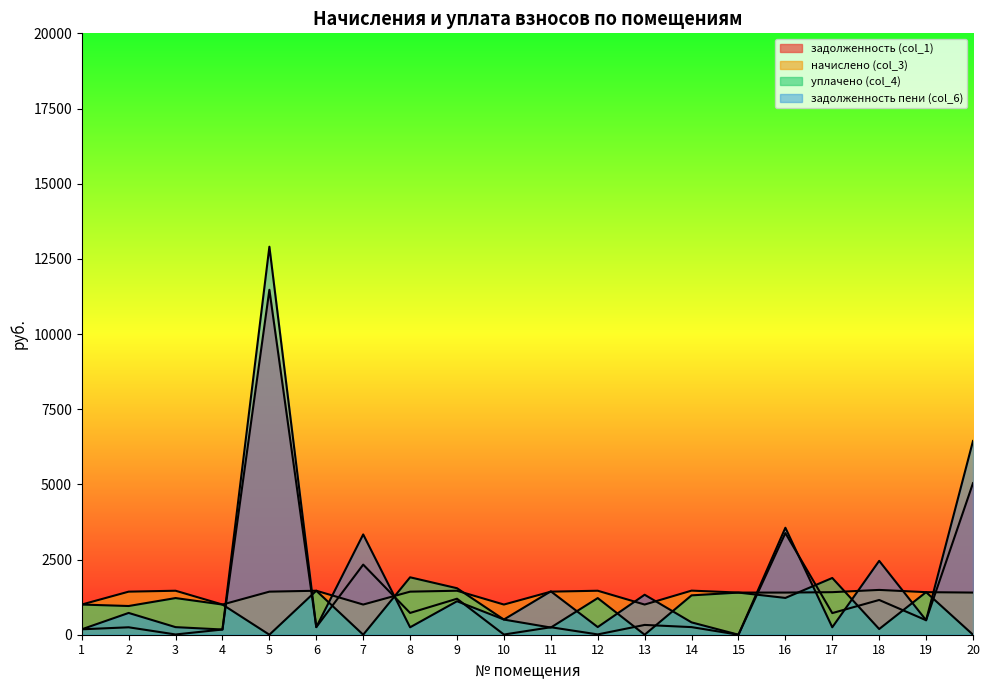

At which label does задолженность (col_1) reach its minimum?

15